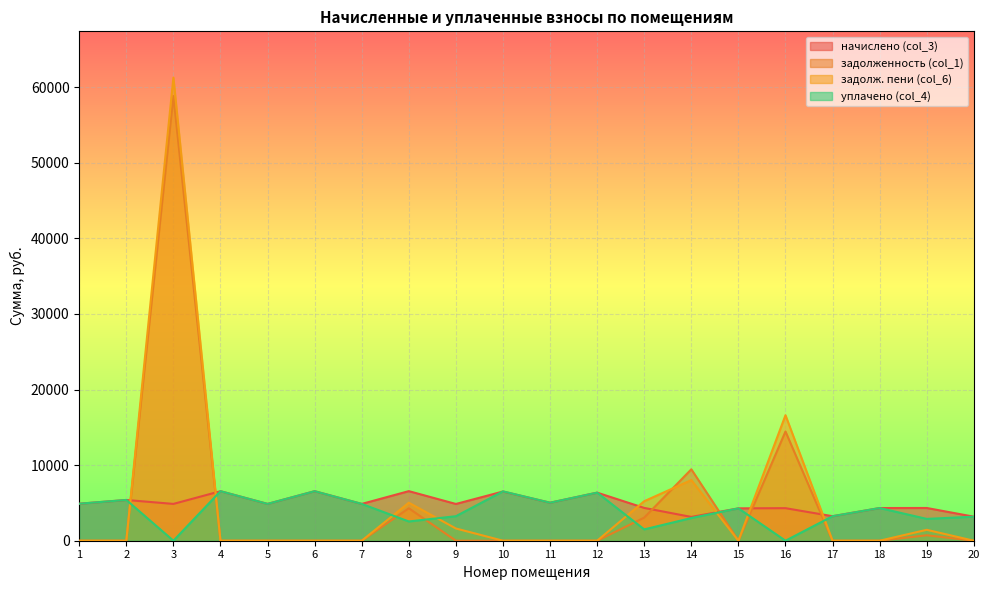

Between which two adjacent categories do начислено (col_3) and уплачено (col_4) first intersect?

9 and 10